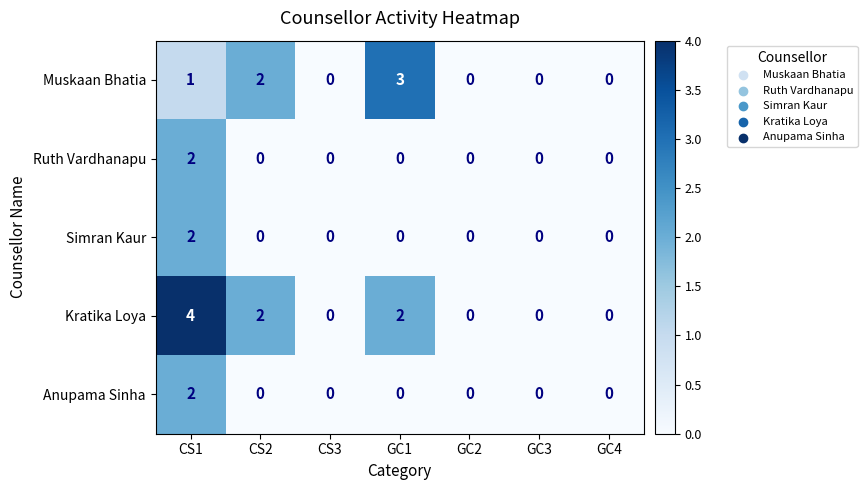

What is the highest value of the Kratika Loya series?

4